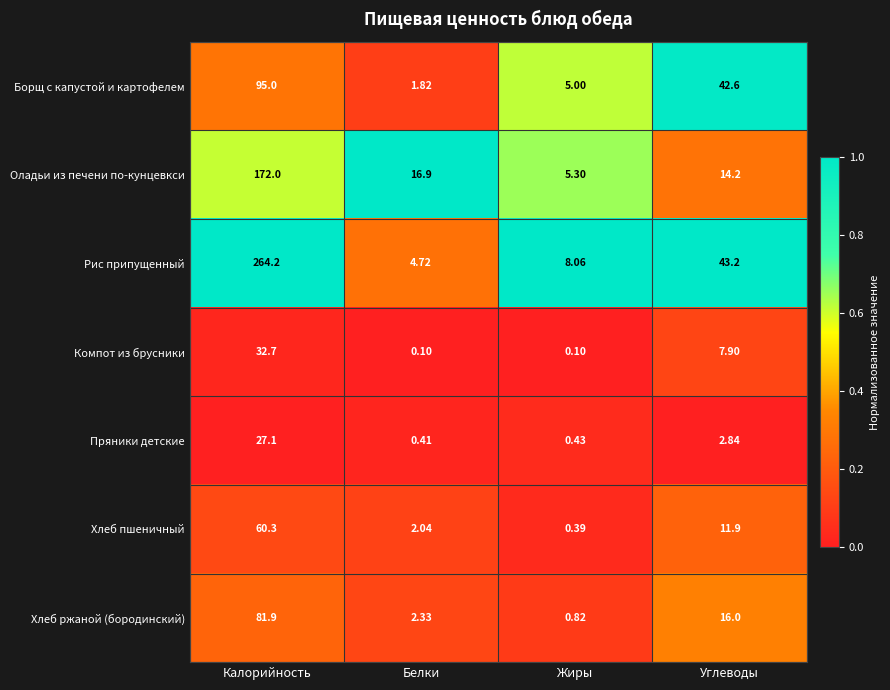

Is the value of Компот из брусники at Белки greater than the value of Хлеб ржаной (бородинский) at Углеводы?

No